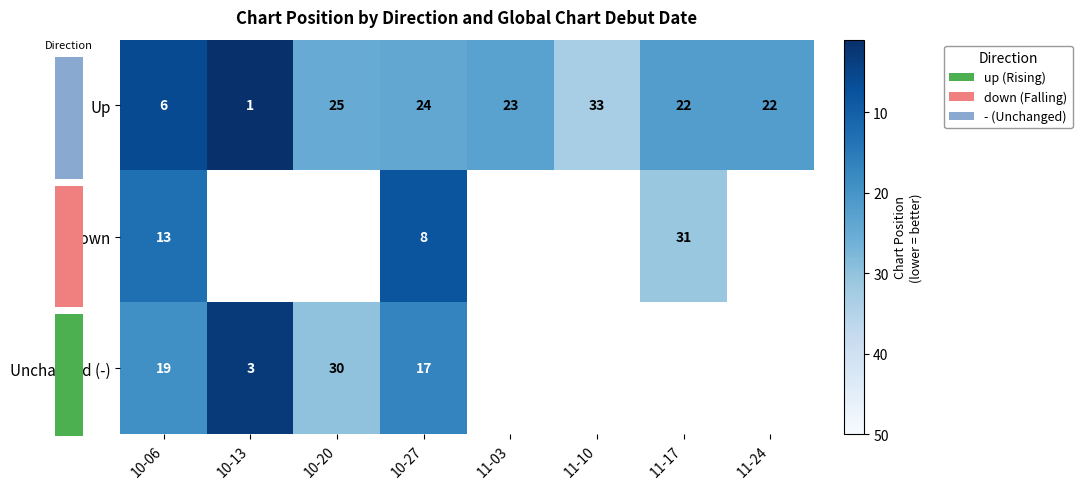

What value does the Up series have at 11-24, to the nearest 10?

20